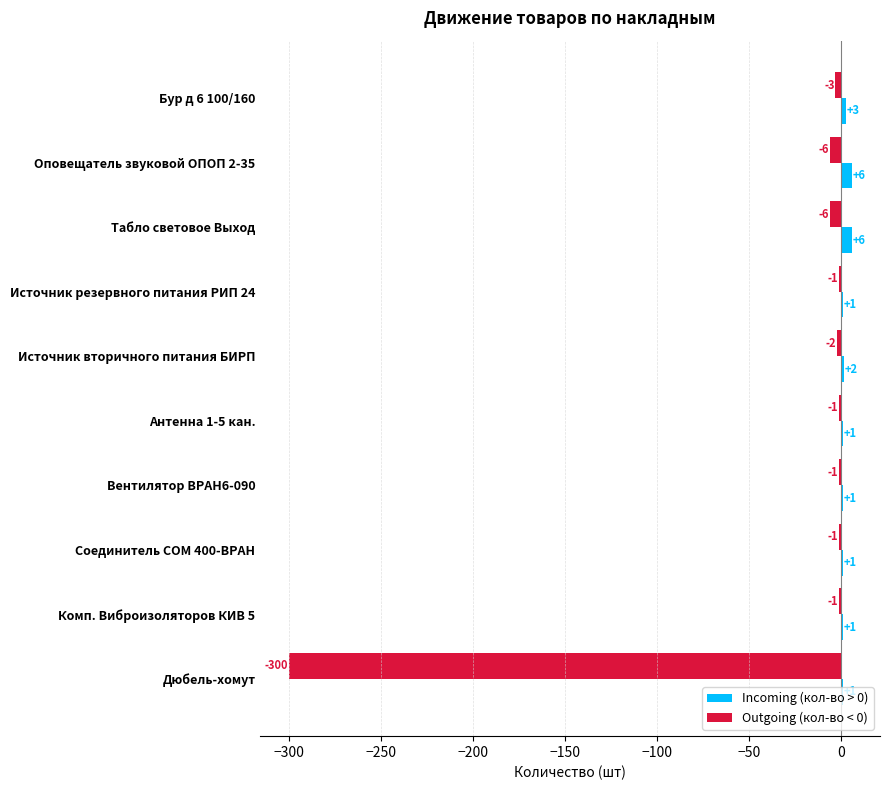

Between Источник вторичного питания БИРП and Дюбель-хомут, which series saw the biggest shift?

Outgoing (кол-во < 0)